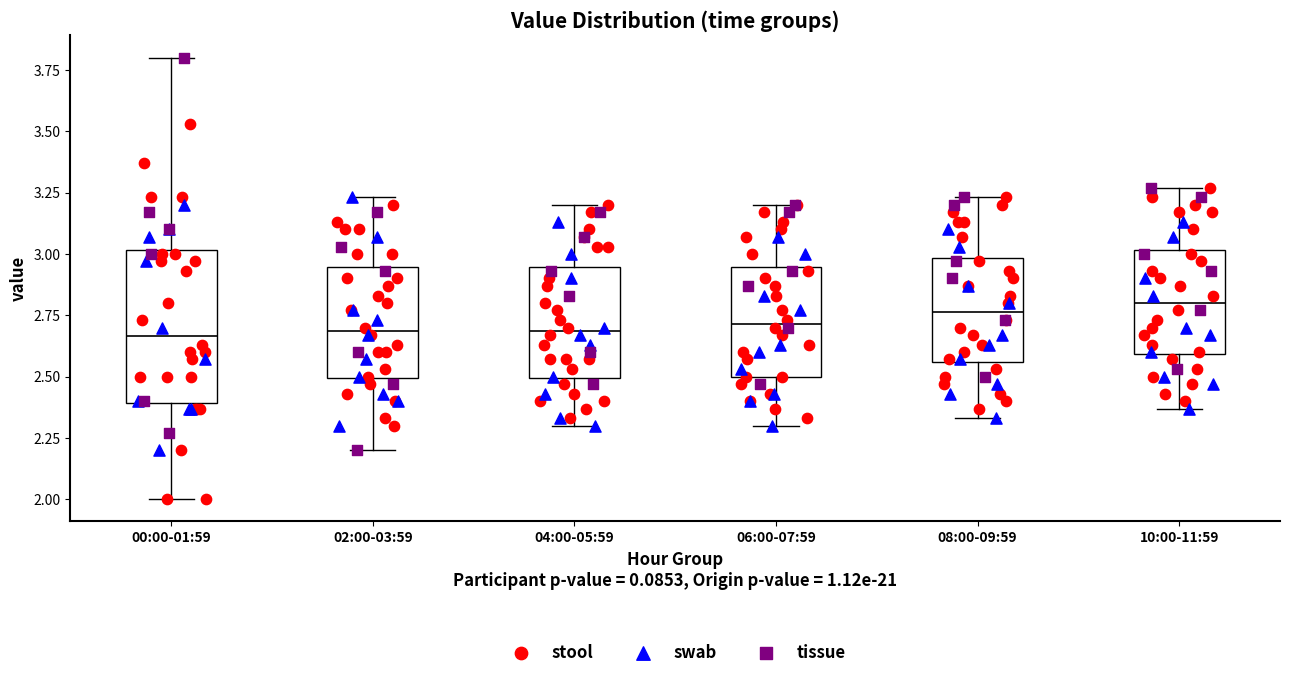

Reading left to right, read every box against the y-axis: the position of its median line, the range the box covers, and the ends of its whiskers. The values are not printed on the chart, so give them approximately, as read against the axis.

00:00-01:59: median 2.65, box 2.40 to 3.00, whiskers 2.00 to 3.80
02:00-03:59: median 2.70, box 2.50 to 2.95, whiskers 2.20 to 3.25
04:00-05:59: median 2.70, box 2.50 to 2.95, whiskers 2.30 to 3.20
06:00-07:59: median 2.70, box 2.50 to 2.95, whiskers 2.30 to 3.20
08:00-09:59: median 2.75, box 2.55 to 3.00, whiskers 2.35 to 3.25
10:00-11:59: median 2.80, box 2.60 to 3.00, whiskers 2.35 to 3.25